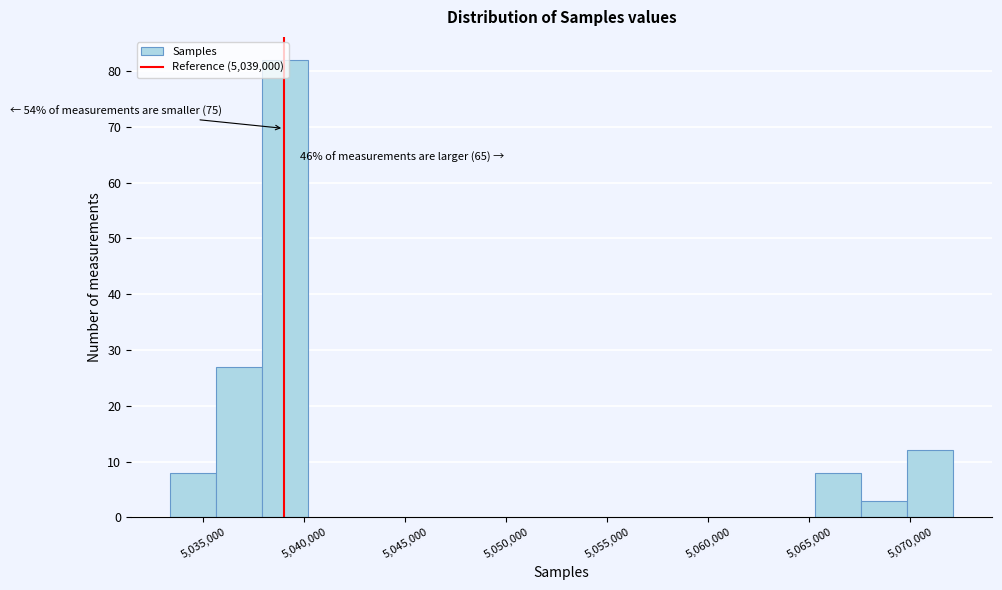

Over which range of the x-axis is the bar tallest?

5038000 to 5040000